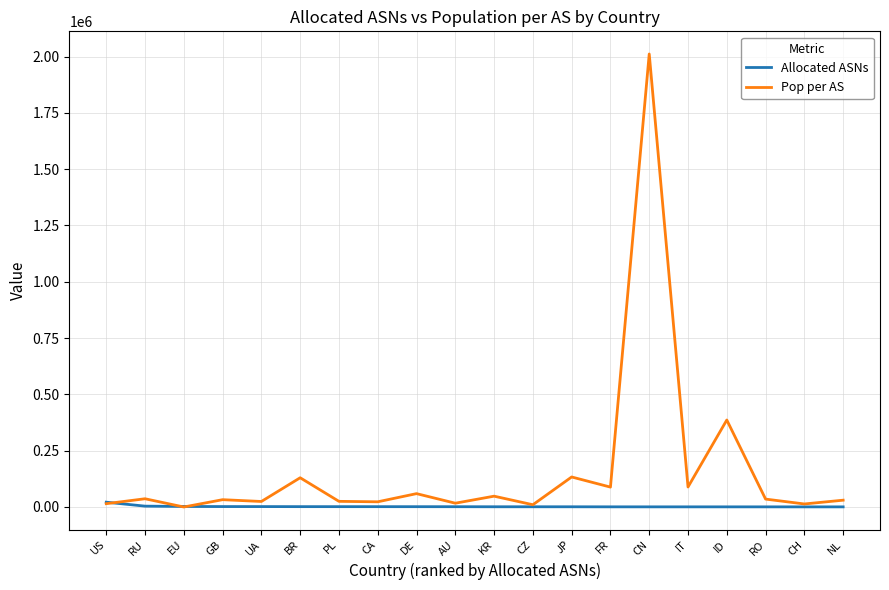

At which label does Pop per AS reach its peak?

CN